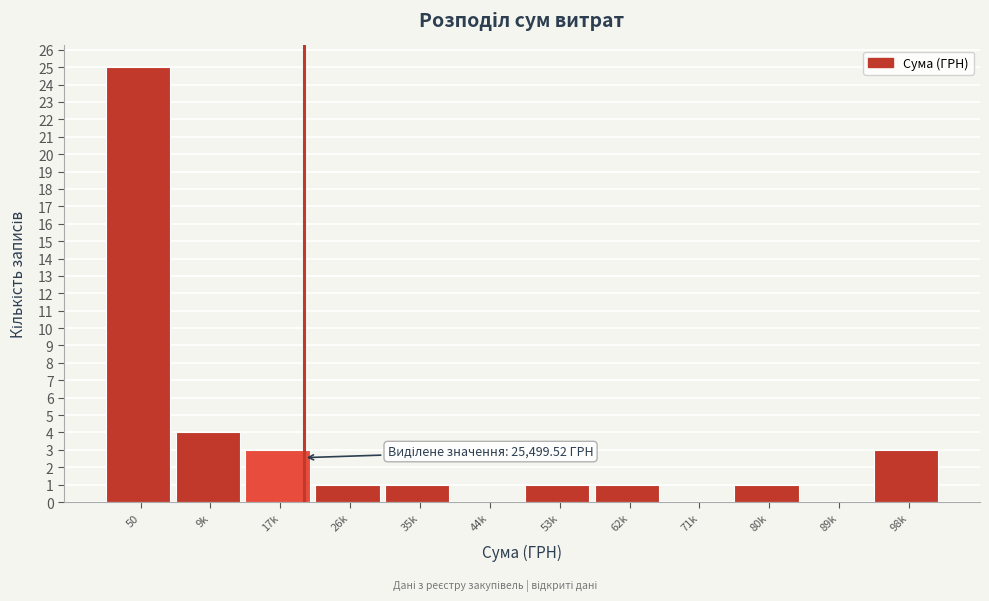

Reading left to right, transcribe all the data shown in this chart.

50=25	9k=4	17k=3	26k=1	35k=1	44k=0	53k=1	62k=1	71k=0	80k=1	89k=0	98k=3